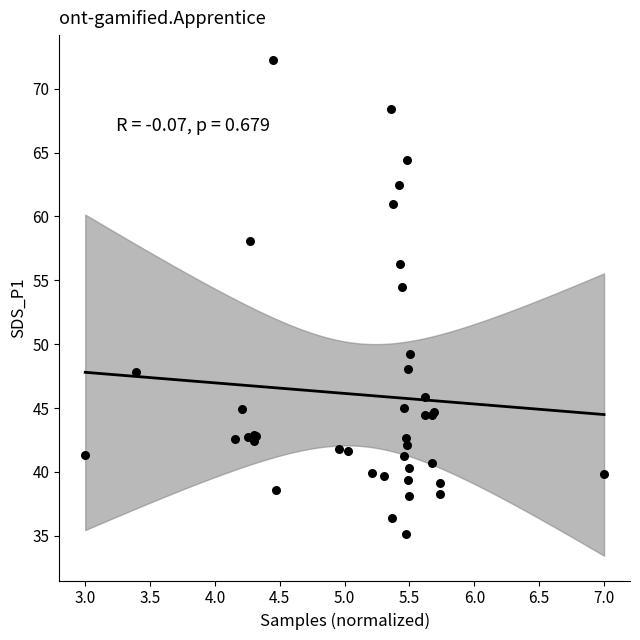

What Y value in the scatter plot is closest to 53?

54.5